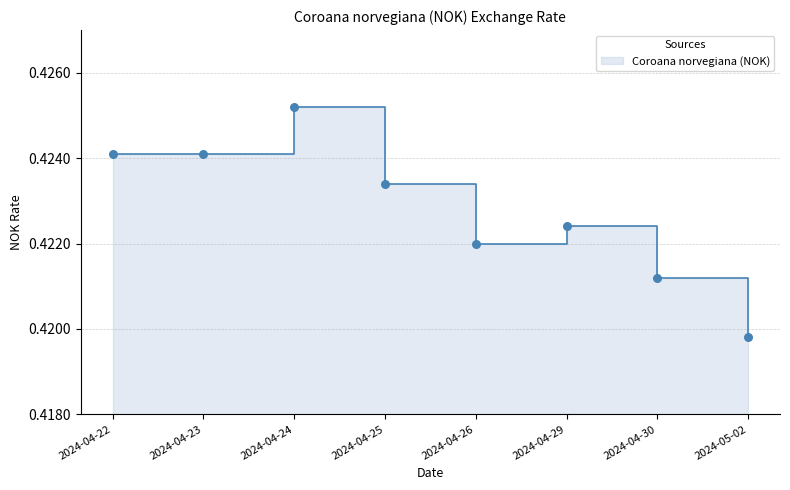

Between 2024-04-23 and 2024-04-22, which is larger?

2024-04-23